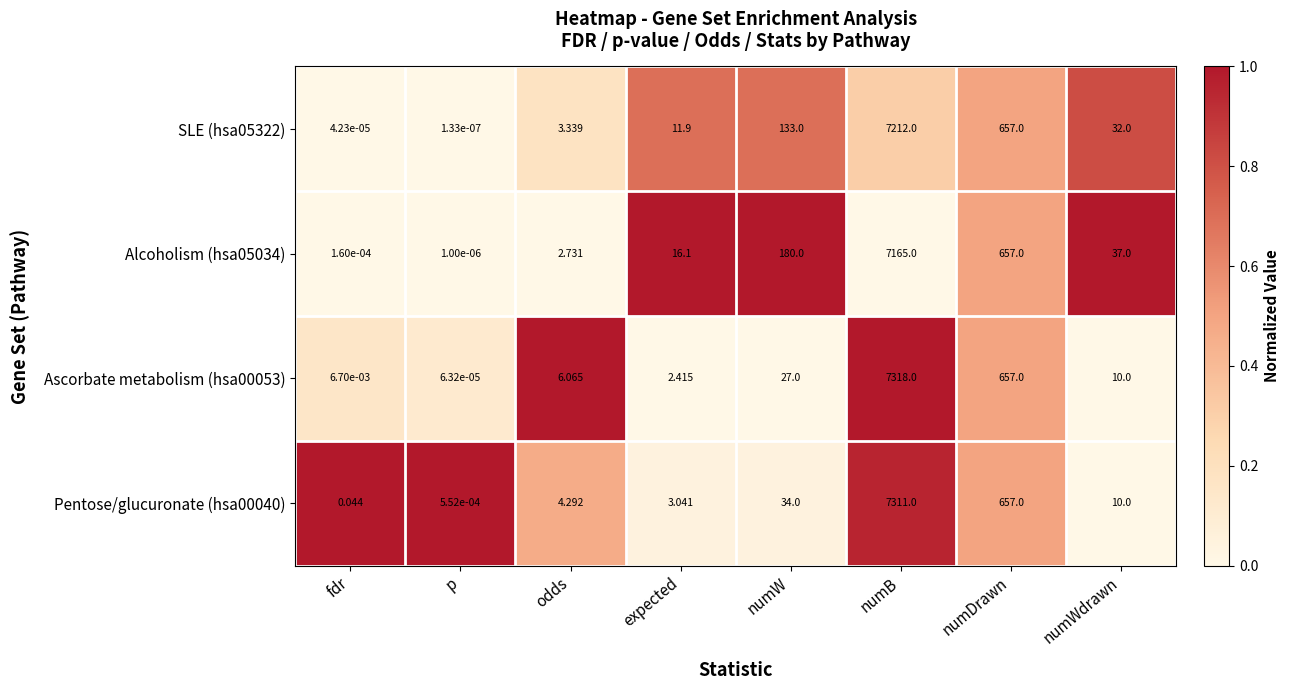

At which label does Pentose/glucuronate (hsa00040) first exceed 10?

numW